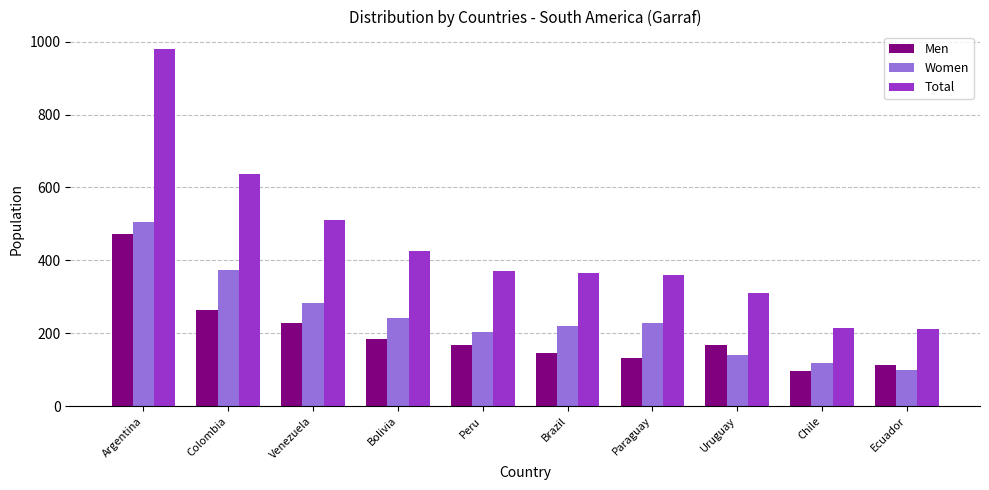

What position from the right is Ecuador?

1